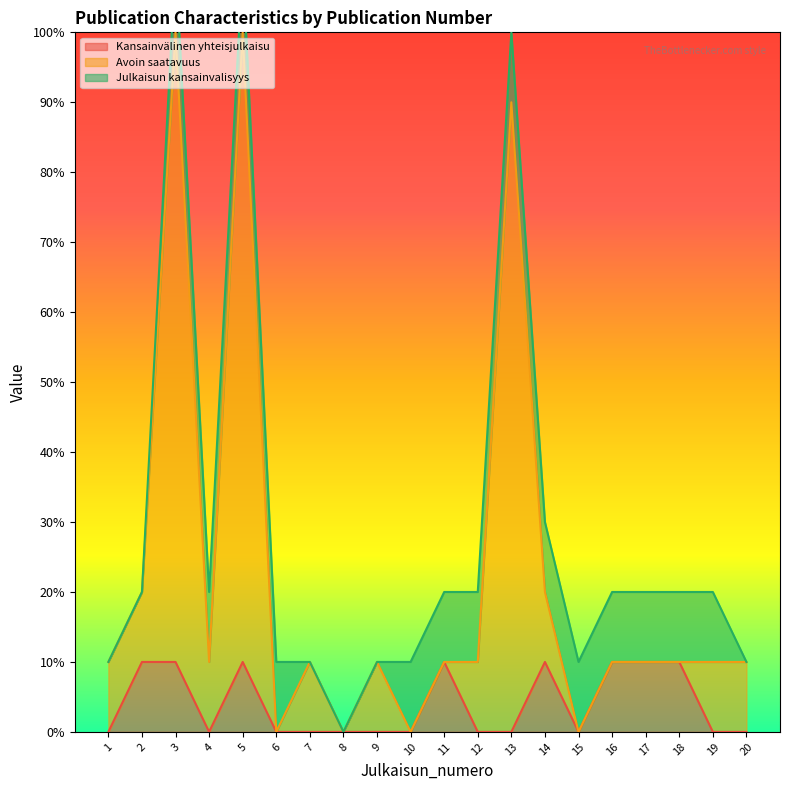

At which label is Avoin saatavuus closest to 5?

2